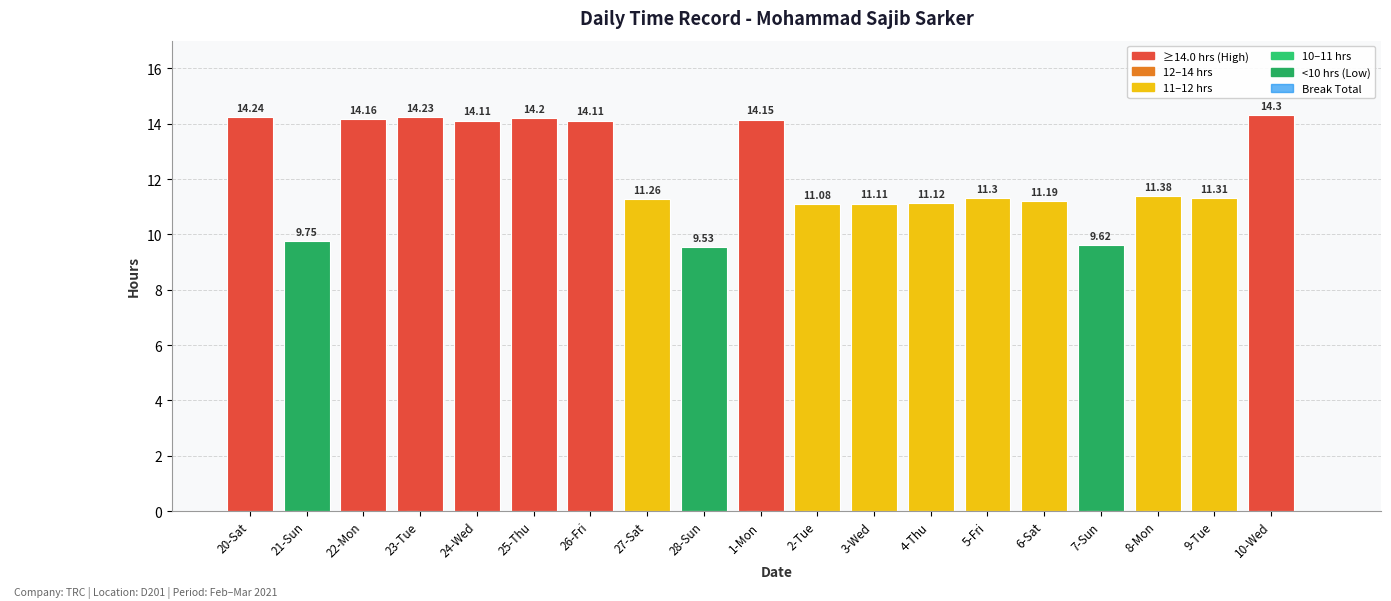

Between 7-Sun and 2-Tue, which is larger?

2-Tue